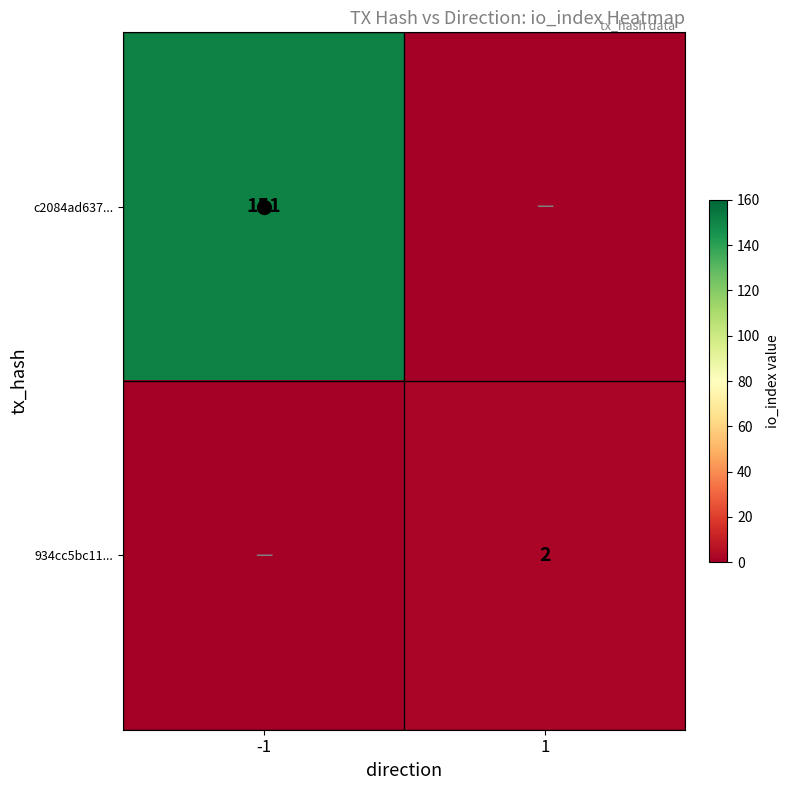

Count the c2084ad637... values in the range 0 to 151.

2